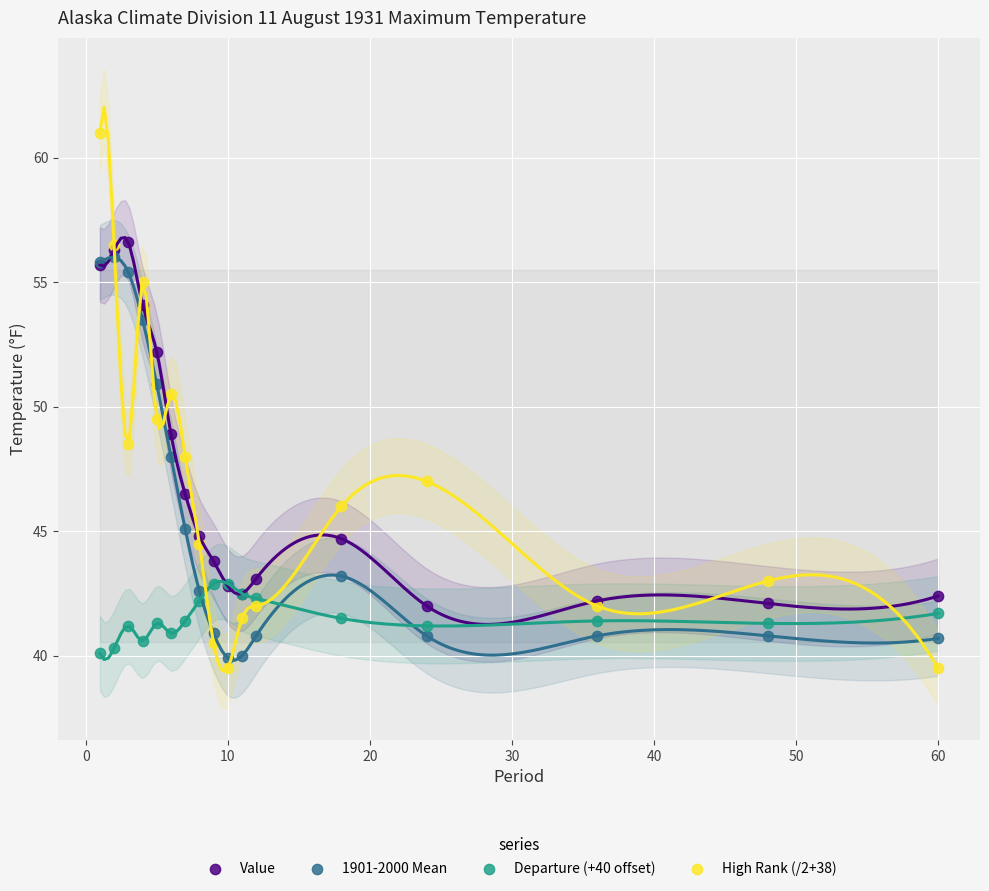

Which series contains the highest Y value?

High Rank (/2+38)